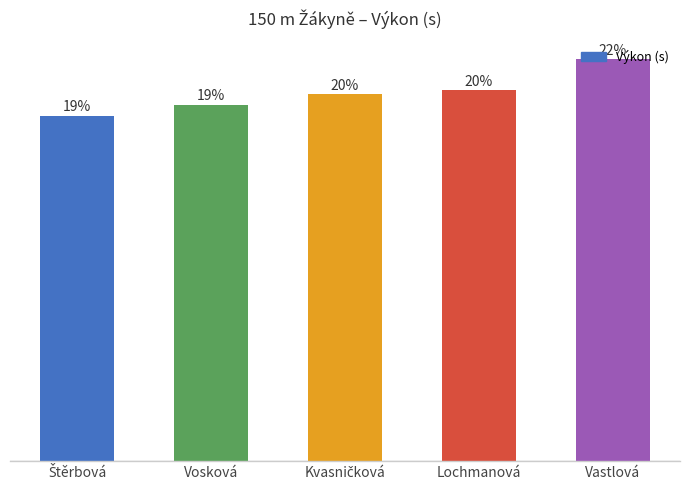

List the labels in order of value, largest first.

Vastlová, Lochmanová, Kvasničková, Vosková, Štěrbová